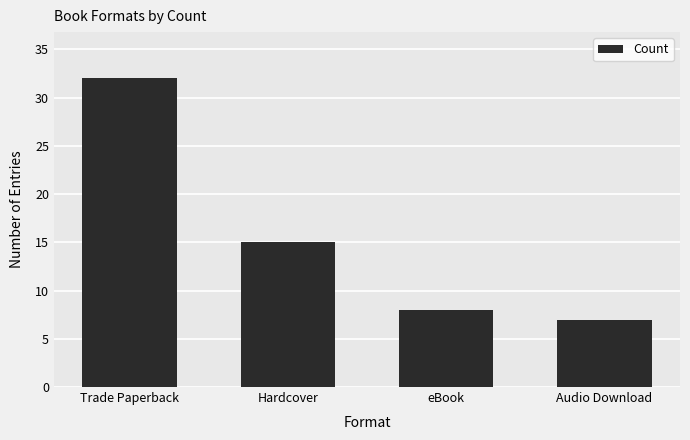

Reading left to right, transcribe all the data shown in this chart.

32	15	8	7